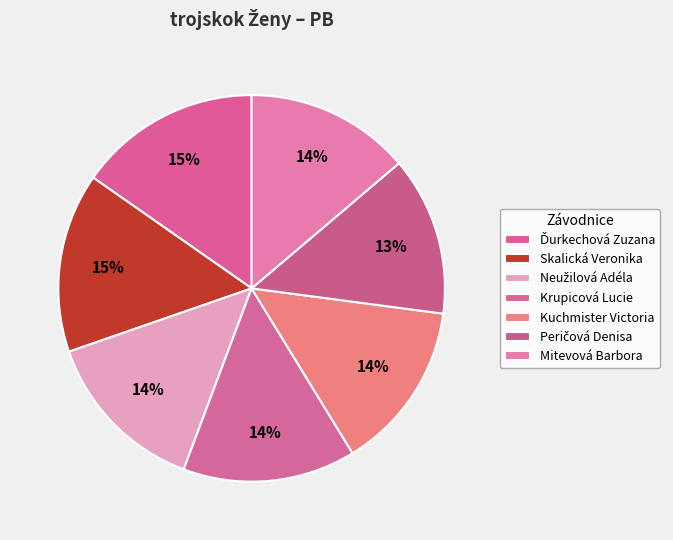

Count the number of slices in the pie.

7